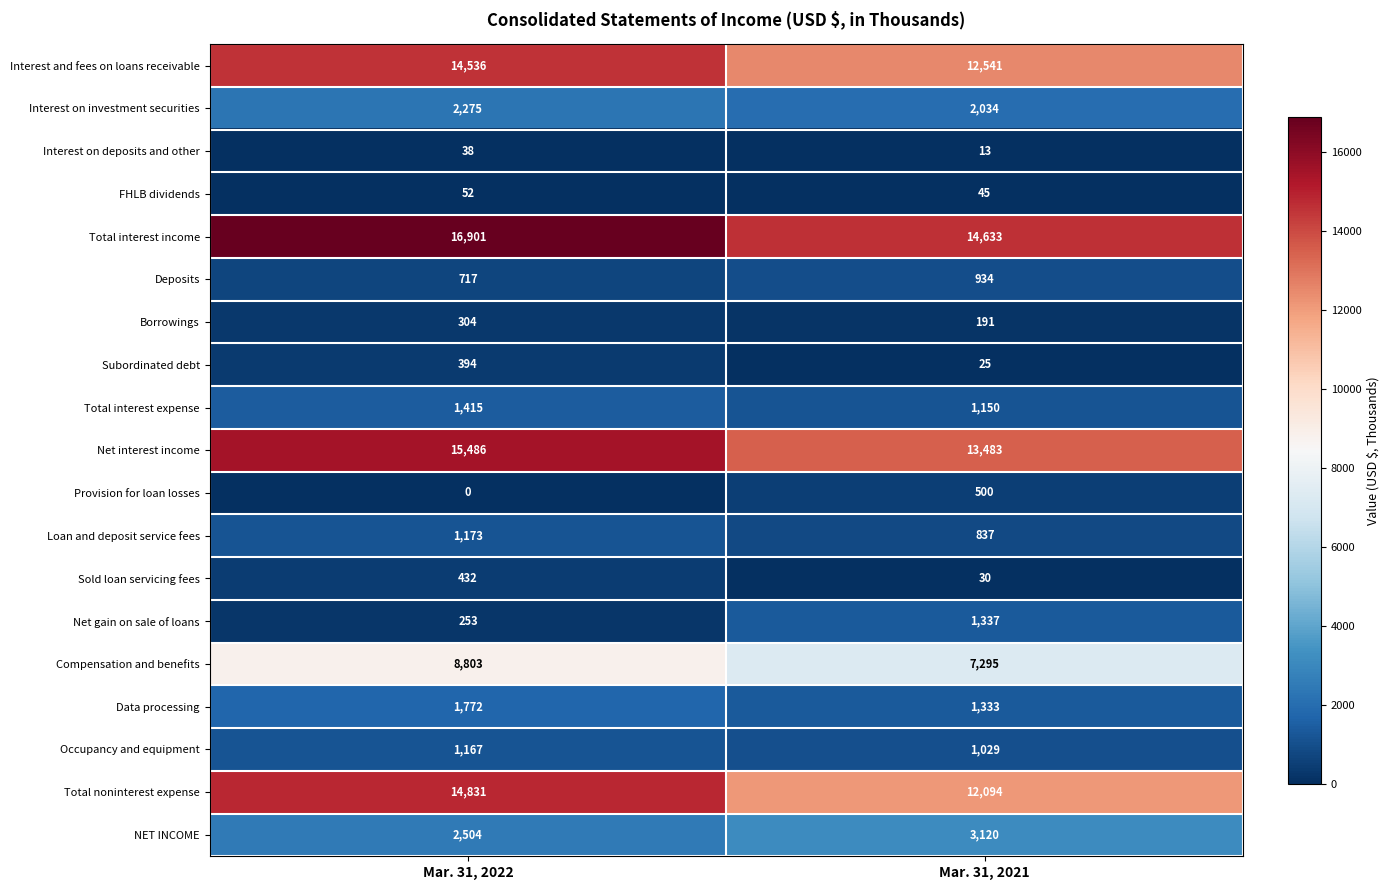

What is the sum of the Compensation and benefits values at Mar. 31, 2022 and Mar. 31, 2021?

16098